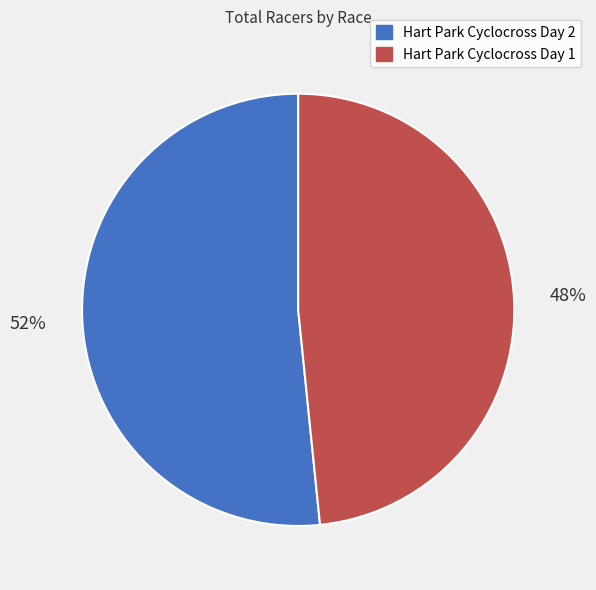

Which category has the biggest portion of the pie?

Hart Park Cyclocross Day 2